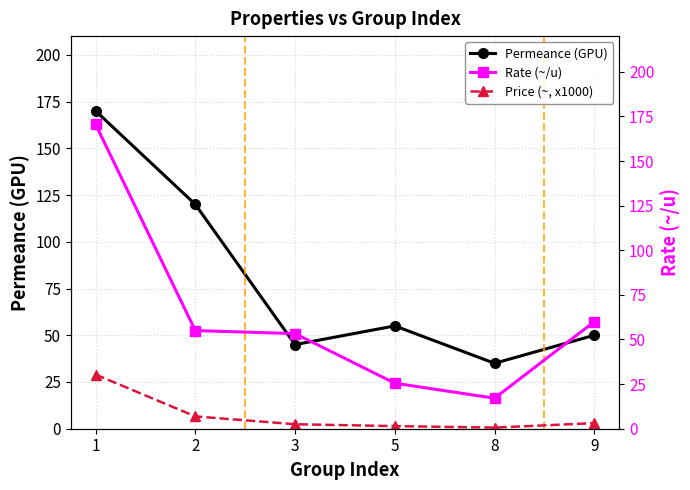

Is it true that Price (~, x1000) equals 29.0 at 1?

True